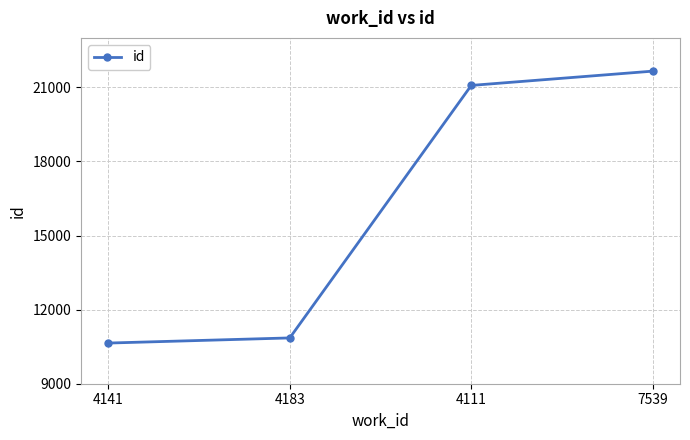

List the labels in order of value, smallest first.

4141, 4183, 4111, 7539